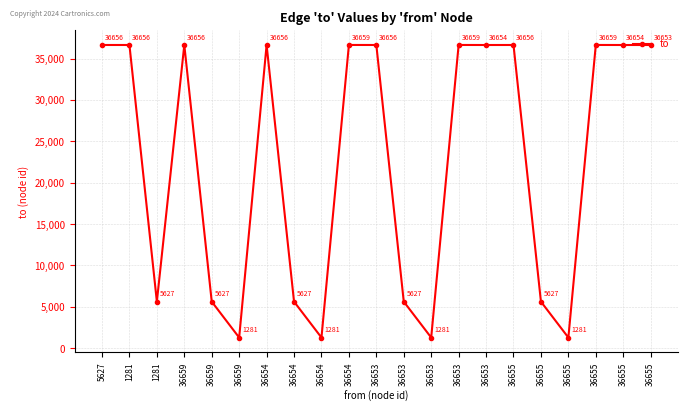

What is the label of the 18th point from the left?

36655